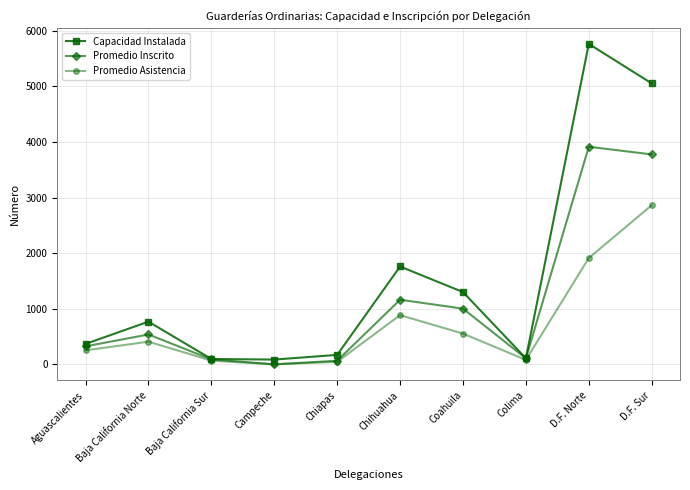

What are all the series names shown in the legend?

Capacidad Instalada, Promedio Inscrito, Promedio Asistencia